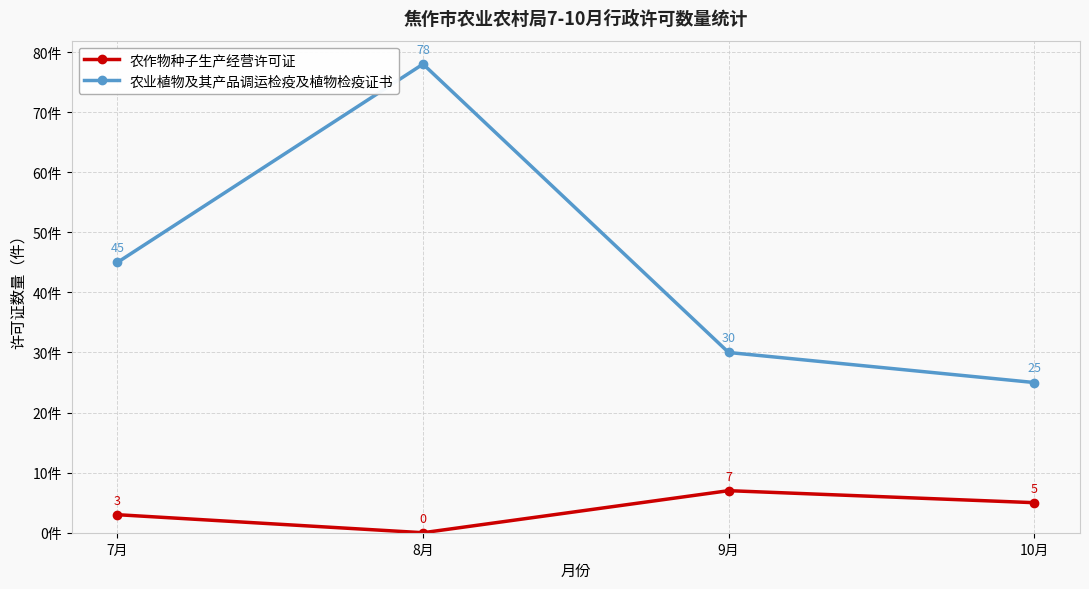

What is the highest value of the 农作物种子生产经营许可证 series?

7